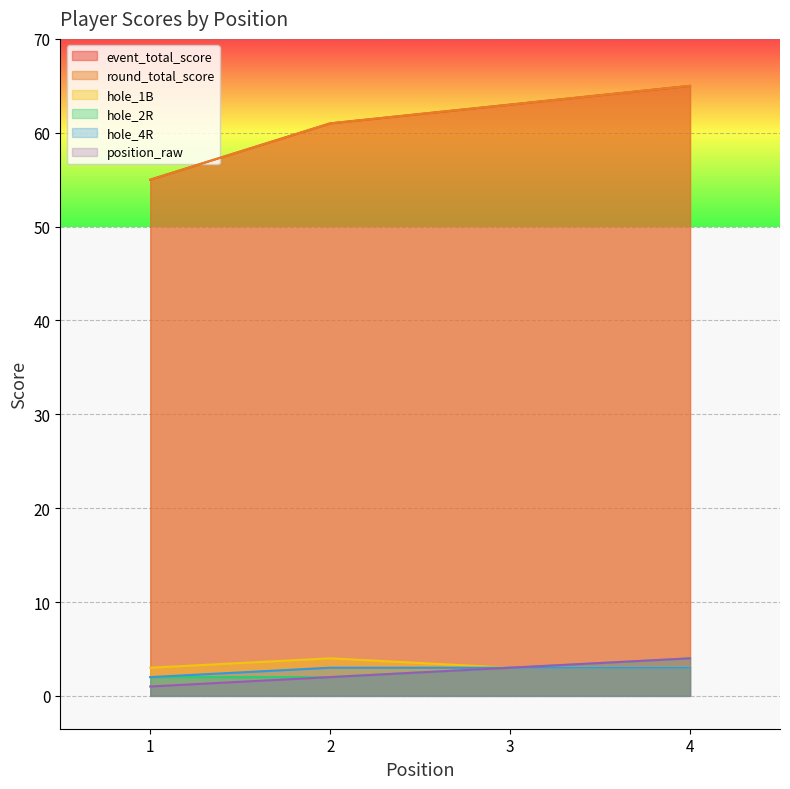

What is the value of the event_total_score point at the 1st from the left?

55